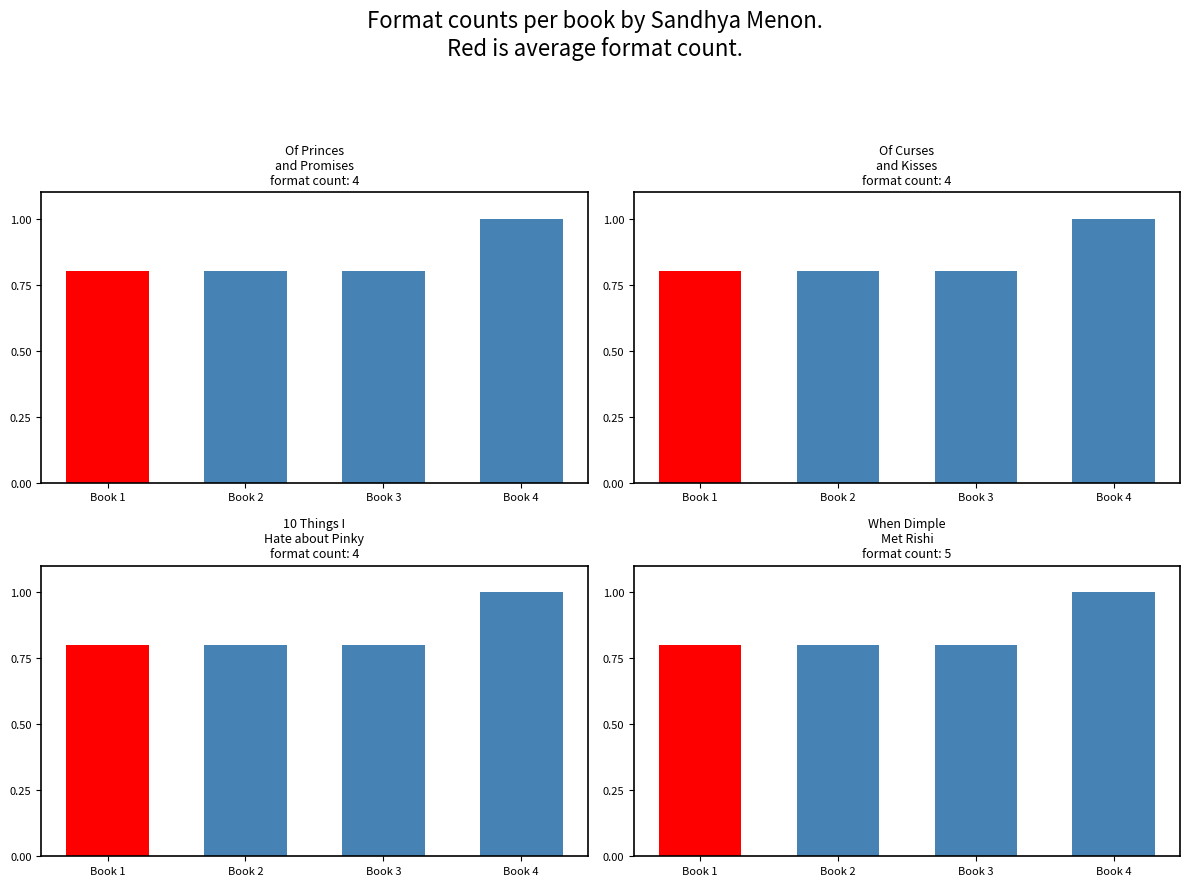

Where is the data nearest to the value 0?

Book 1